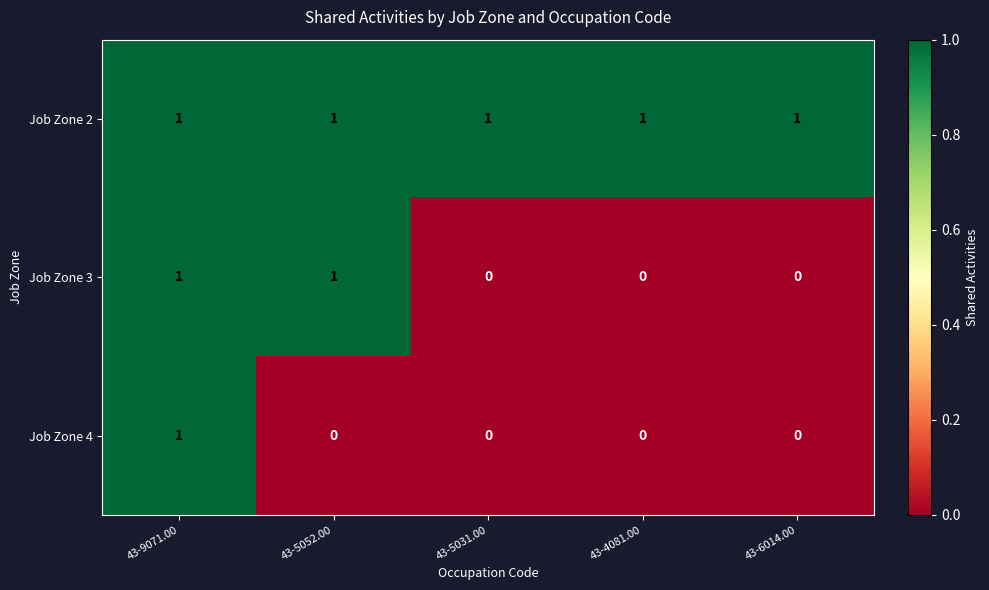

The value of Job Zone 3 at 43-4081.00 is 1. True or false?

False